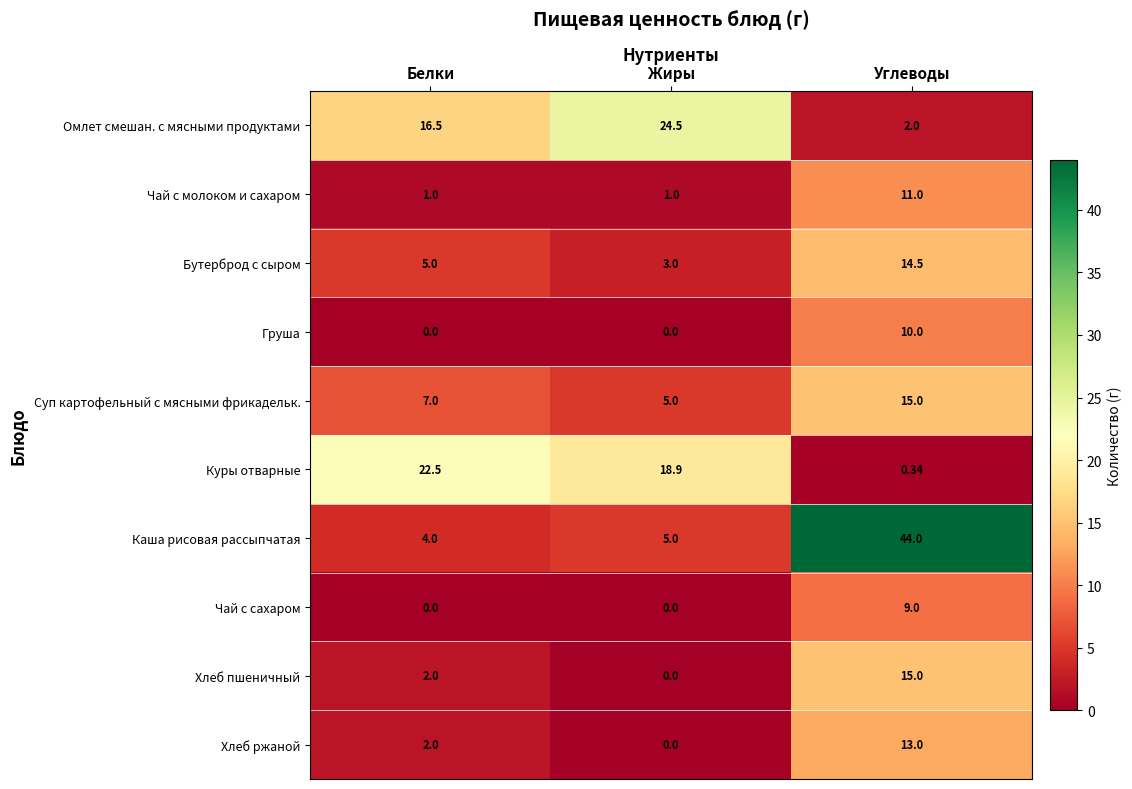

Which category has the highest value in the Омлет смешан. с мясными продуктами series?

Жиры